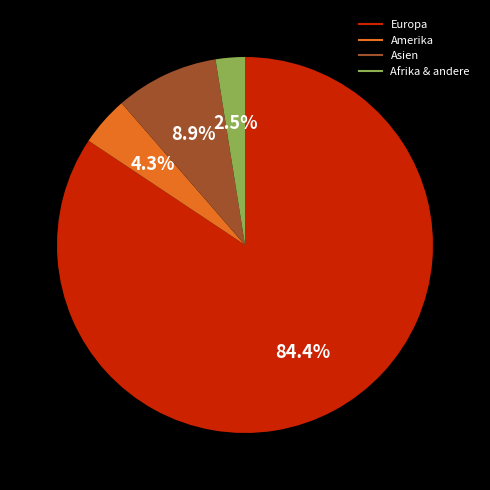

Is there a majority slice in this chart?

Yes